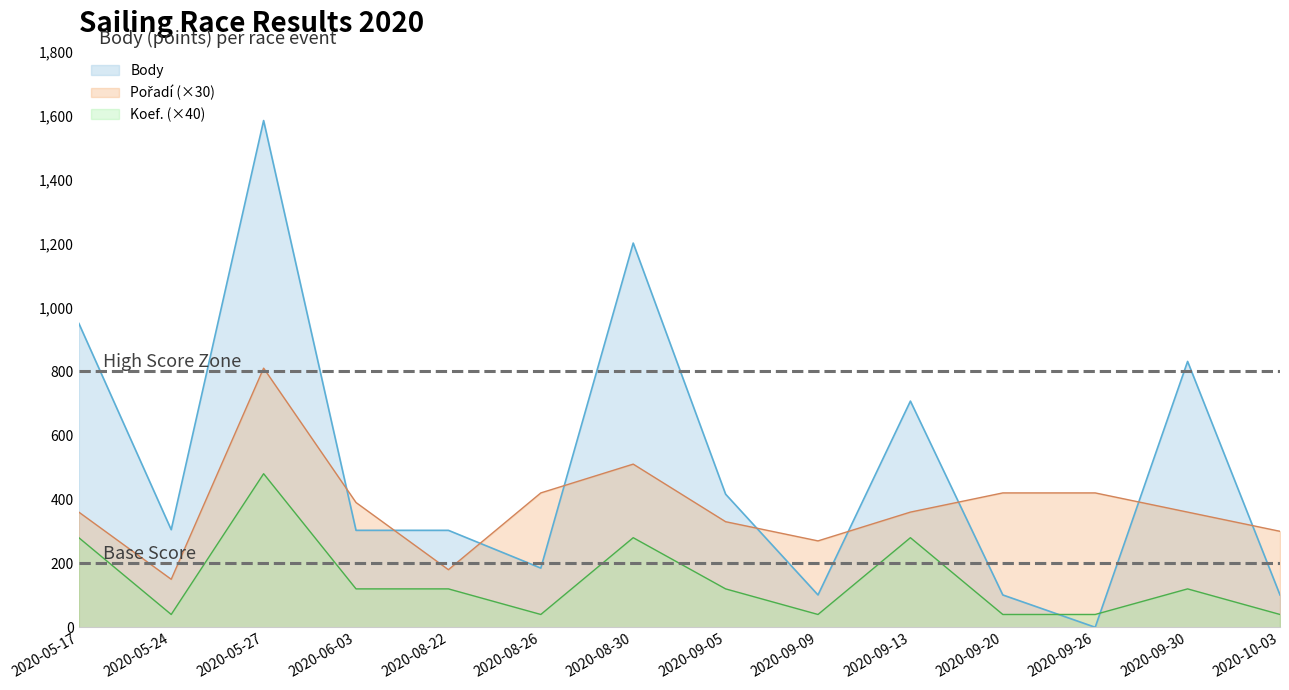

List the labels in order of Koef. value, smallest first.

2020-05-24, 2020-08-26, 2020-09-09, 2020-09-20, 2020-09-26, 2020-10-03, 2020-06-03, 2020-08-22, 2020-09-05, 2020-09-30, 2020-05-17, 2020-08-30, 2020-09-13, 2020-05-27